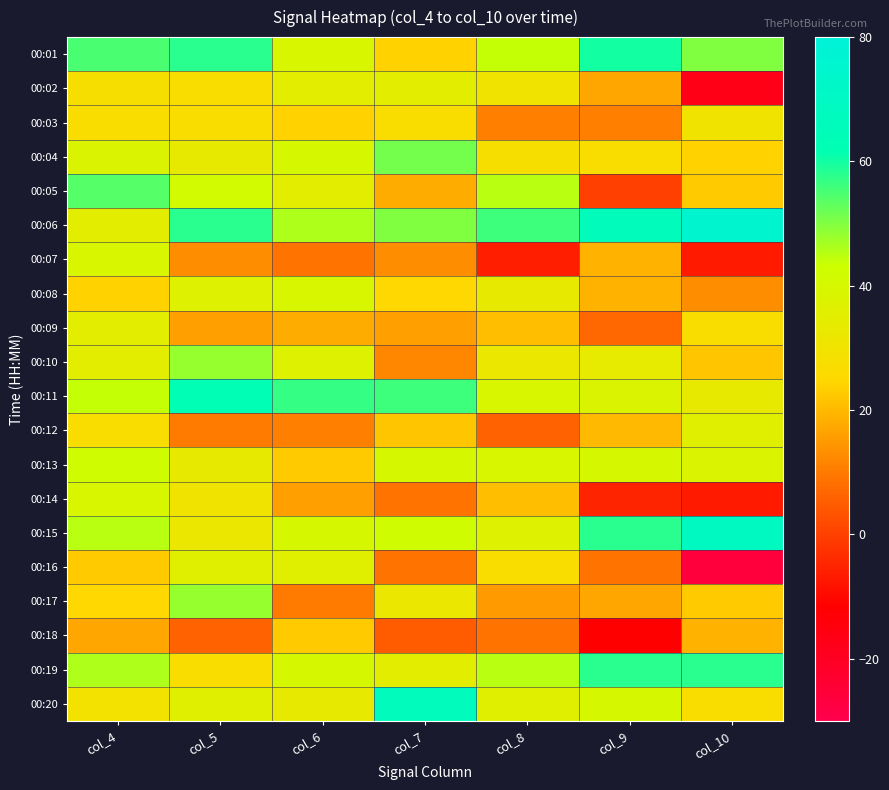

Count the number of data series in this chart.

20